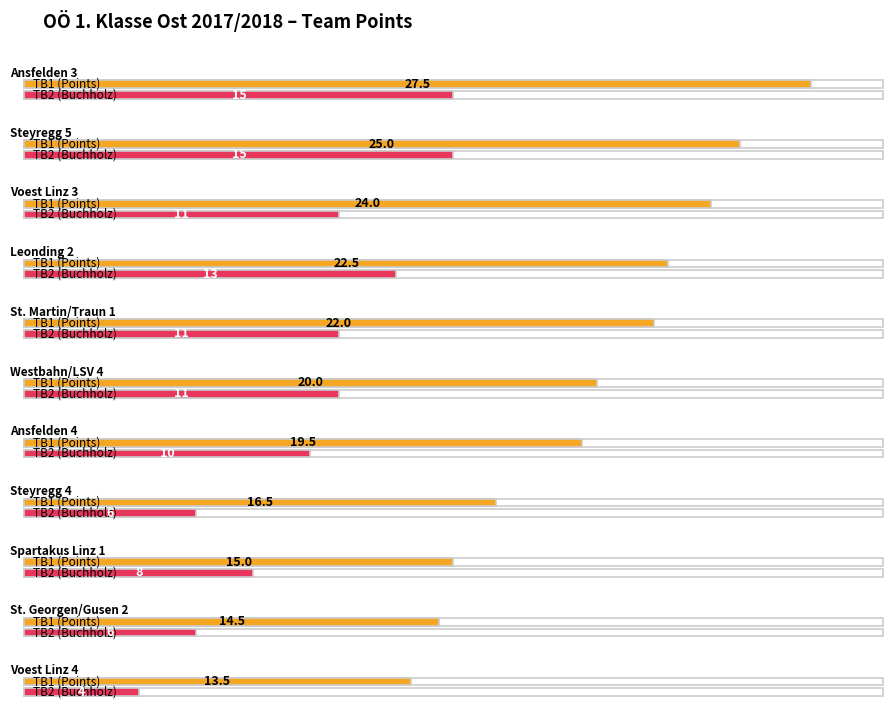

At which category is the sum across all series the highest?

Ansfelden 3